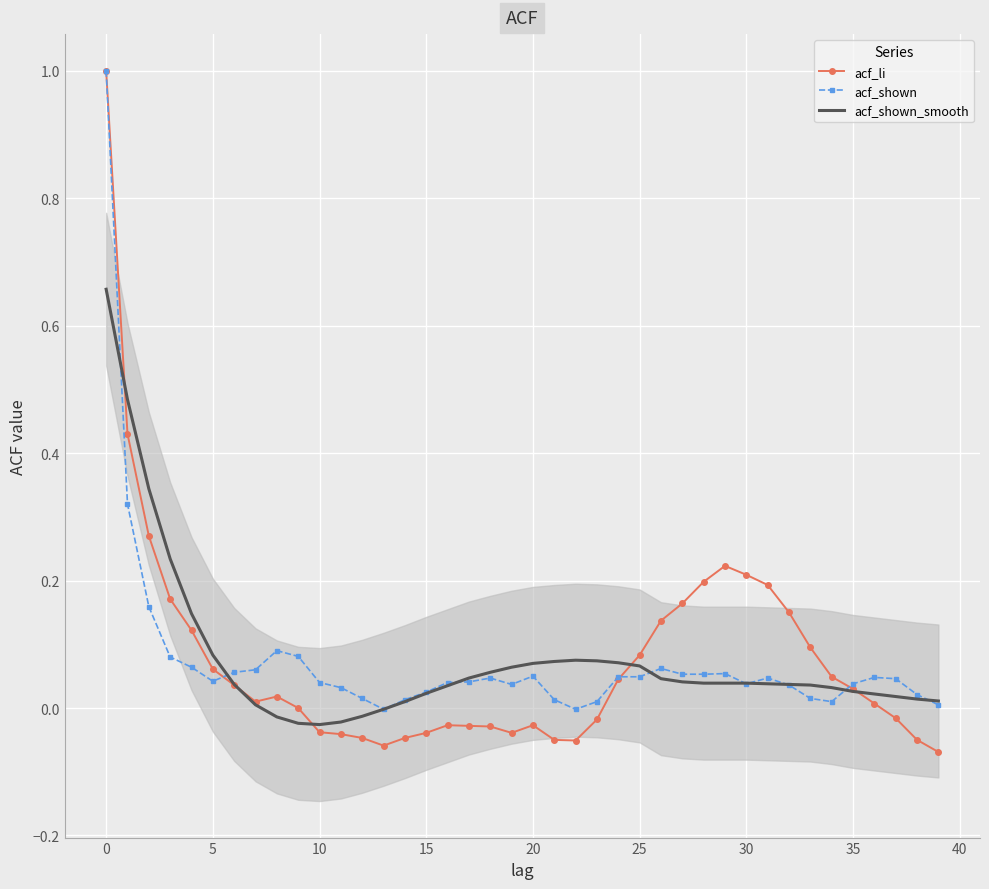

Reading left to right, transcribe all the data shown in this chart.

acf_li: 1.0	0.4	0.3	0.2	0.1	0.1	0.0	0.0	0.0	-0.0	-0.0	-0.0	-0.0	-0.1	-0.0	-0.0	-0.0	-0.0	-0.0	-0.0	-0.0	-0.1	-0.1	-0.0	0.0	0.1	0.1	0.2	0.2	0.2	0.2	0.2	0.1	0.1	0.0	0.0	0.0	-0.0	-0.1	-0.1
acf_shown: 1.0	0.3	0.2	0.1	0.1	0.0	0.1	0.1	0.1	0.1	0.0	0.0	0.0	-0.0	0.0	0.0	0.0	0.0	0.0	0.0	0.1	0.0	-0.0	0.0	0.0	0.0	0.1	0.1	0.1	0.1	0.0	0.0	0.0	0.0	0.0	0.0	0.0	0.0	0.0	0.0
acf_shown_smooth: 0.7	0.5	0.3	0.2	0.1	0.1	0.0	0.0	-0.0	-0.0	-0.0	-0.0	-0.0	-0.0	0.0	0.0	0.0	0.0	0.1	0.1	0.1	0.1	0.1	0.1	0.1	0.1	0.0	0.0	0.0	0.0	0.0	0.0	0.0	0.0	0.0	0.0	0.0	0.0	0.0	0.0